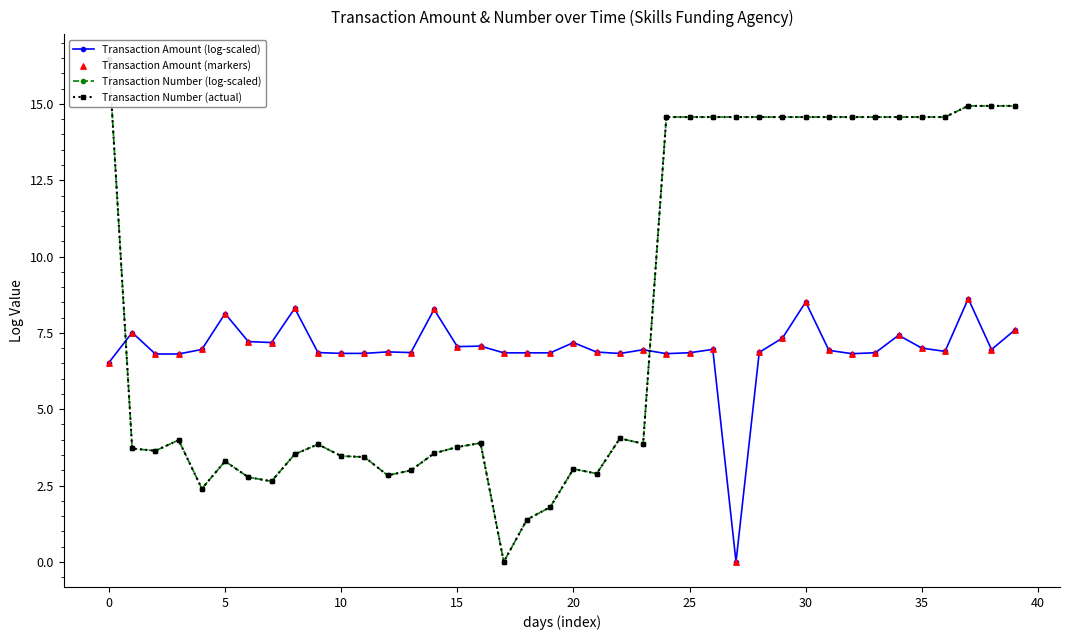

At how many categories does at least one series exceed 1?

40